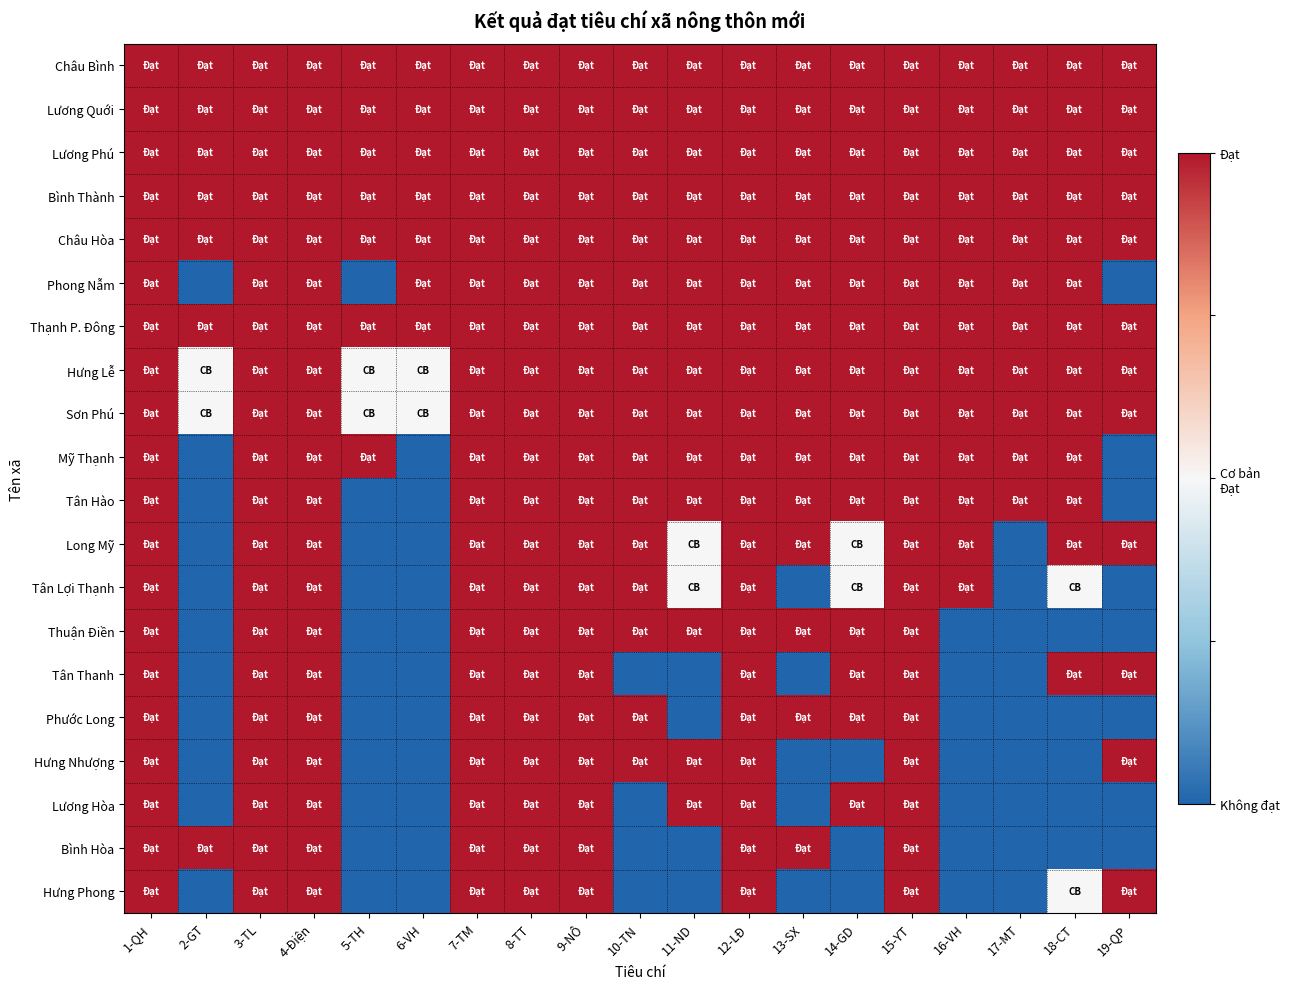

List the series in order of their peak value, highest first.

Châu Bình, Lương Quới, Lương Phú, Bình Thành, Châu Hòa, Phong Nẫm, Thạnh P. Đông, Hưng Lễ, Sơn Phú, Mỹ Thạnh, Tân Hào, Long Mỹ, Tân Lợi Thạnh, Thuận Điền, Tân Thanh, Phước Long, Hưng Nhượng, Lương Hòa, Bình Hòa, Hưng Phong